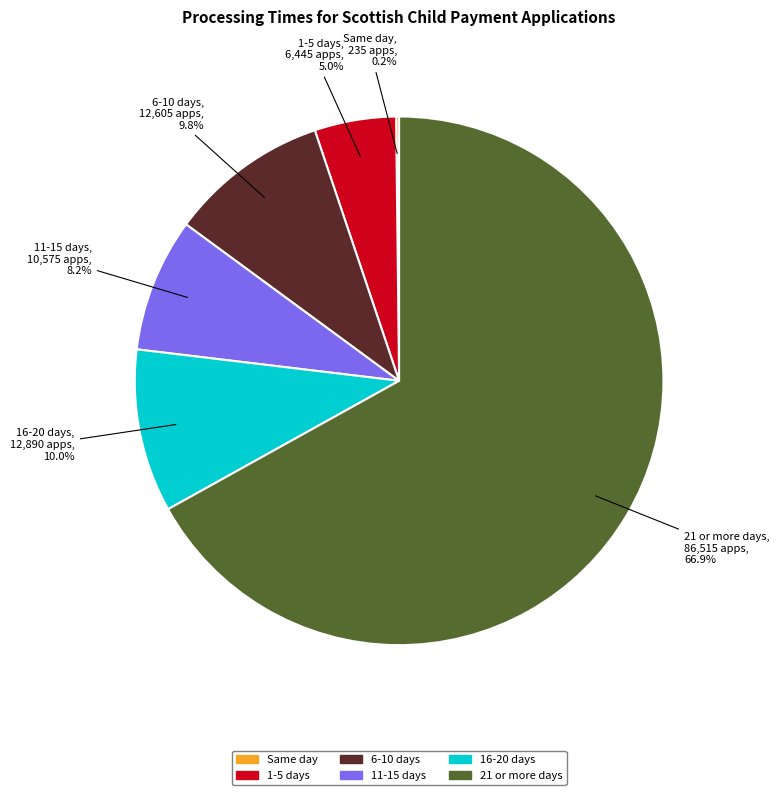

What percentage is the 1-5 days slice, to the nearest percent?

5%